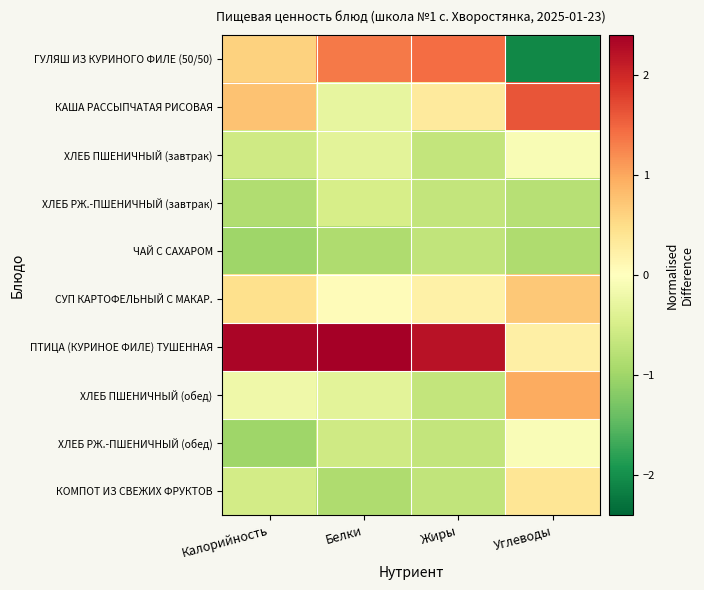

How many categories are shown in the chart?

4